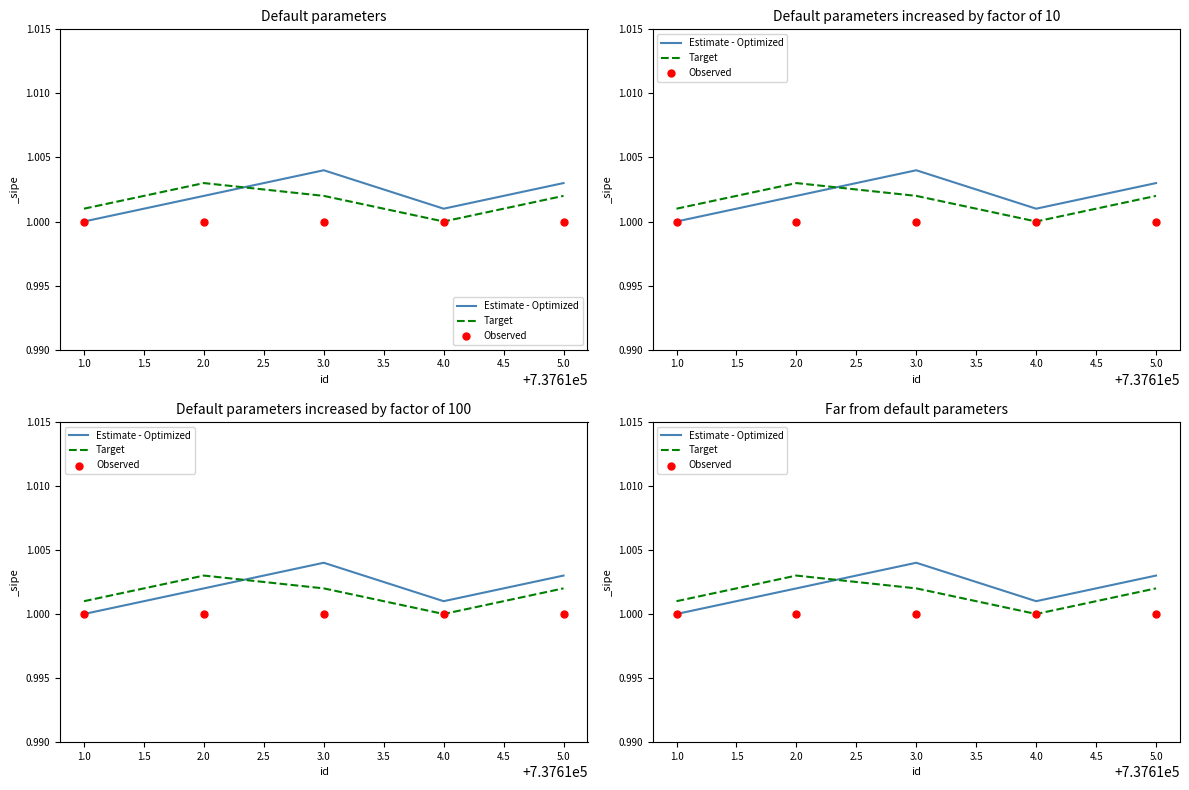

Which series reaches the minimum Y coordinate?

Estimate - Optimized